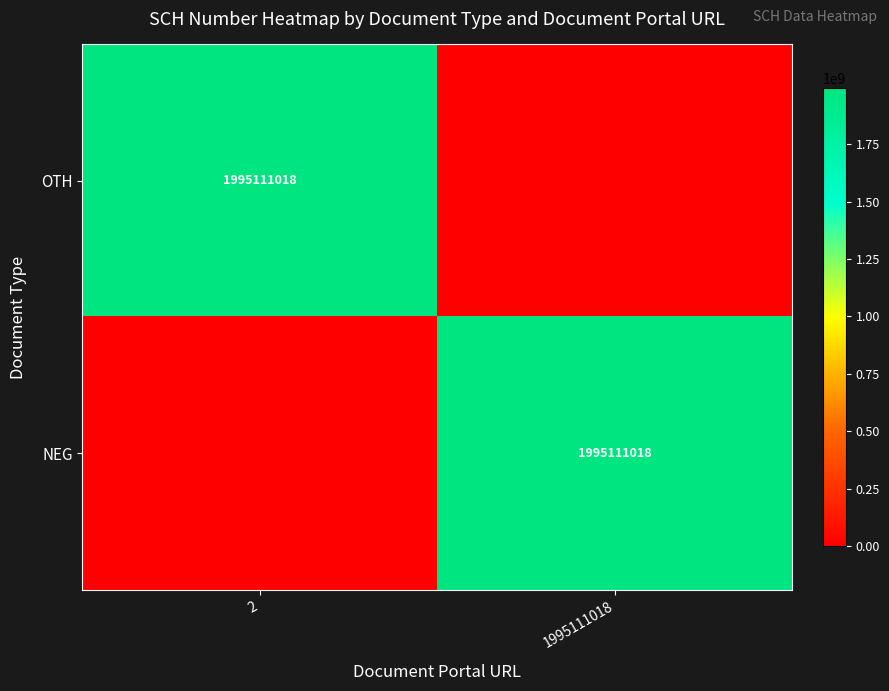

What is the maximum value shown in the chart?

1995111018